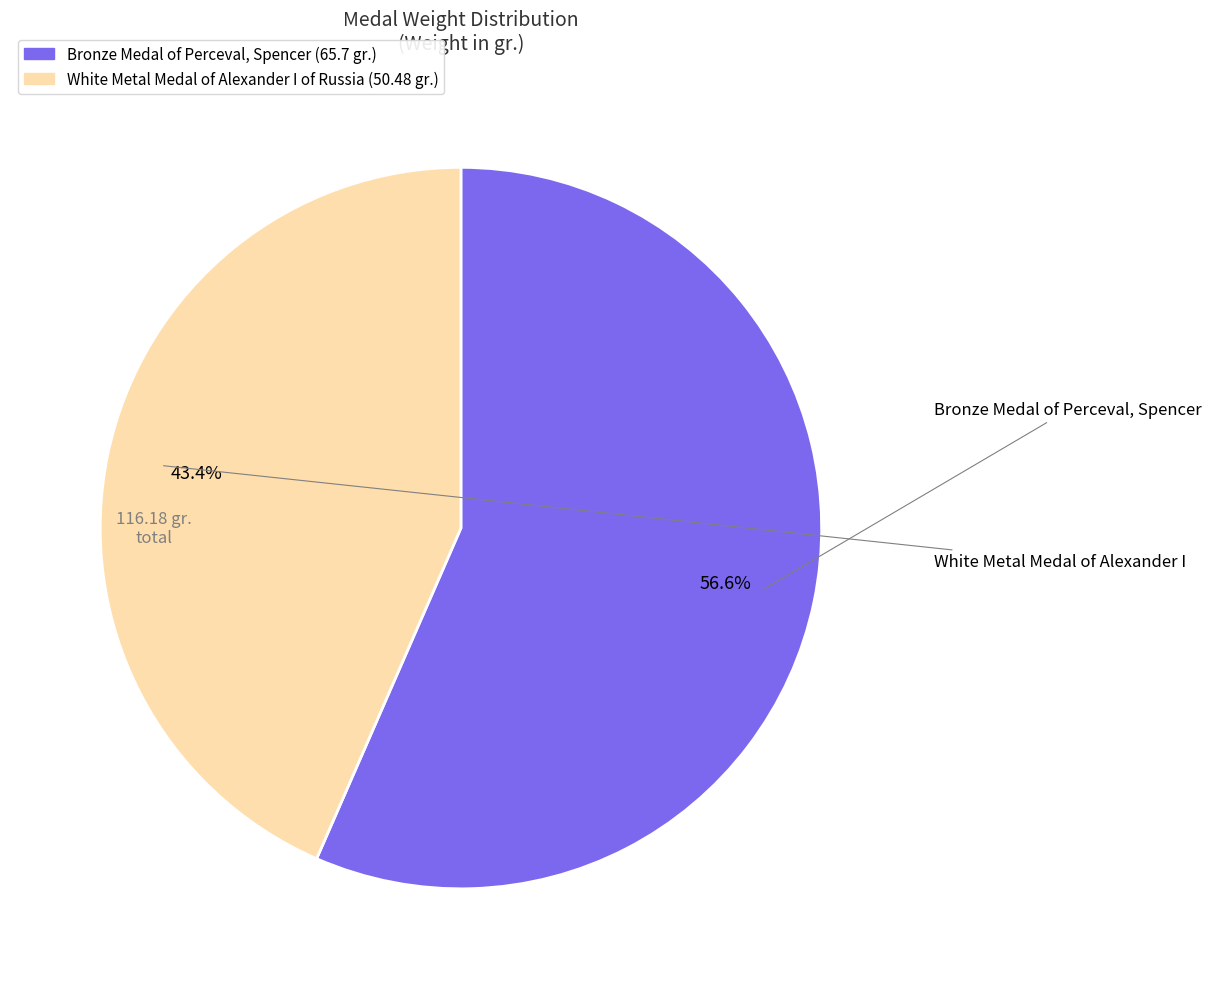

To the nearest percent, what percentage of the pie is White Metal Medal of Alexander I of Russia?

43%